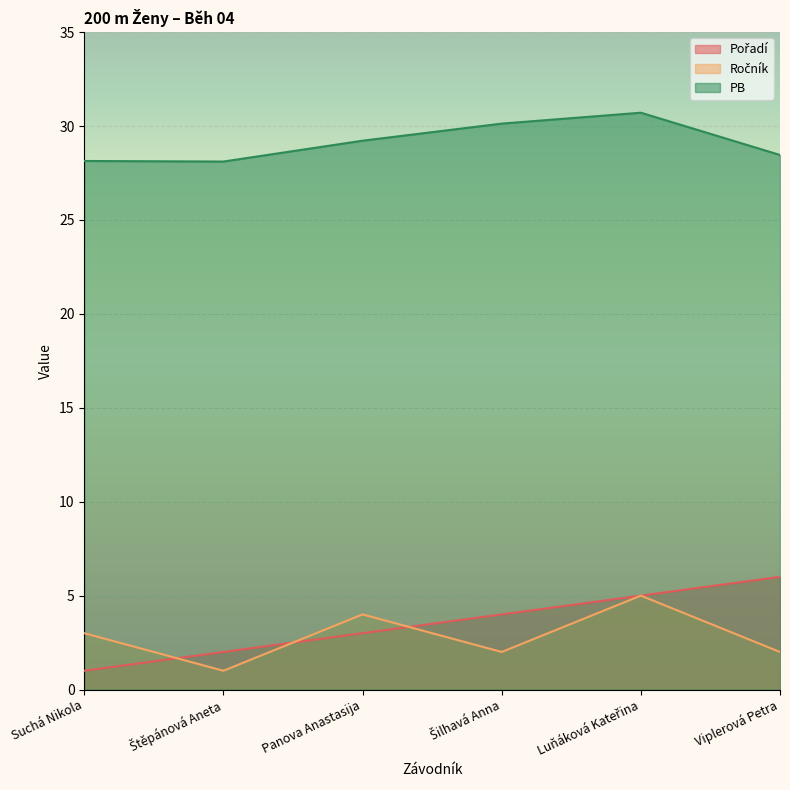

At which label does Ročník first exceed 3?

Panova Anastasija